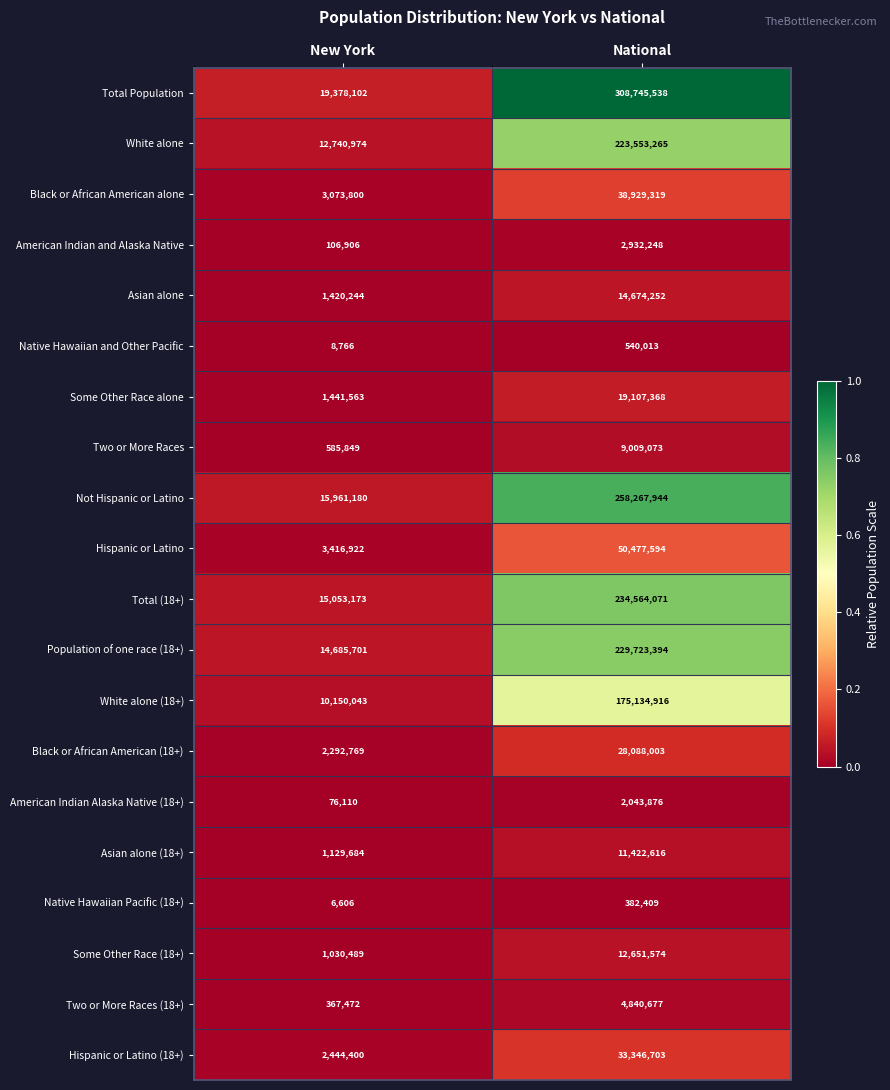

At which category does the chart reach its minimum across all series?

New York